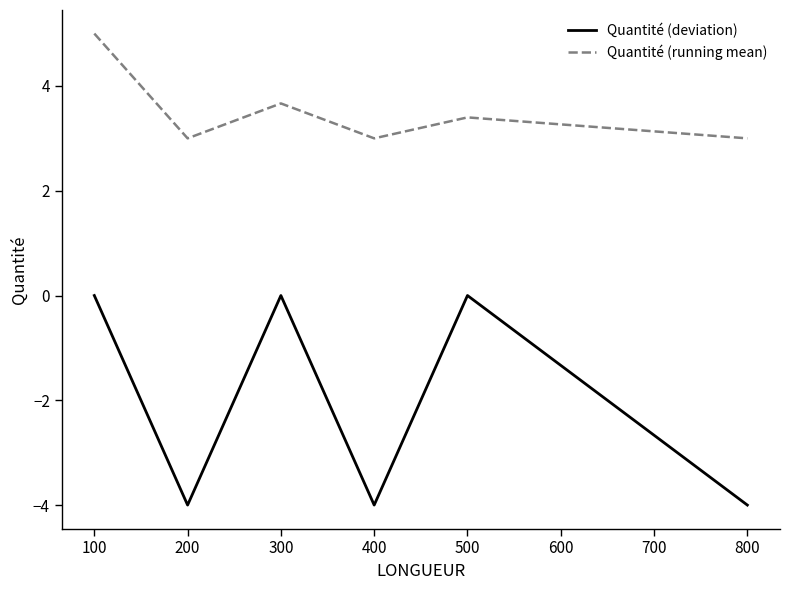

The value of Quantité (running mean) at 400 is 3.0. True or false?

True